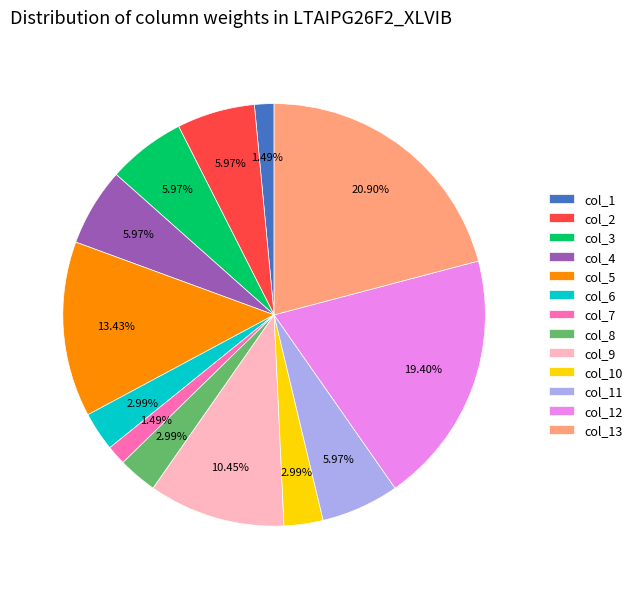

Count the number of slices in the pie.

13